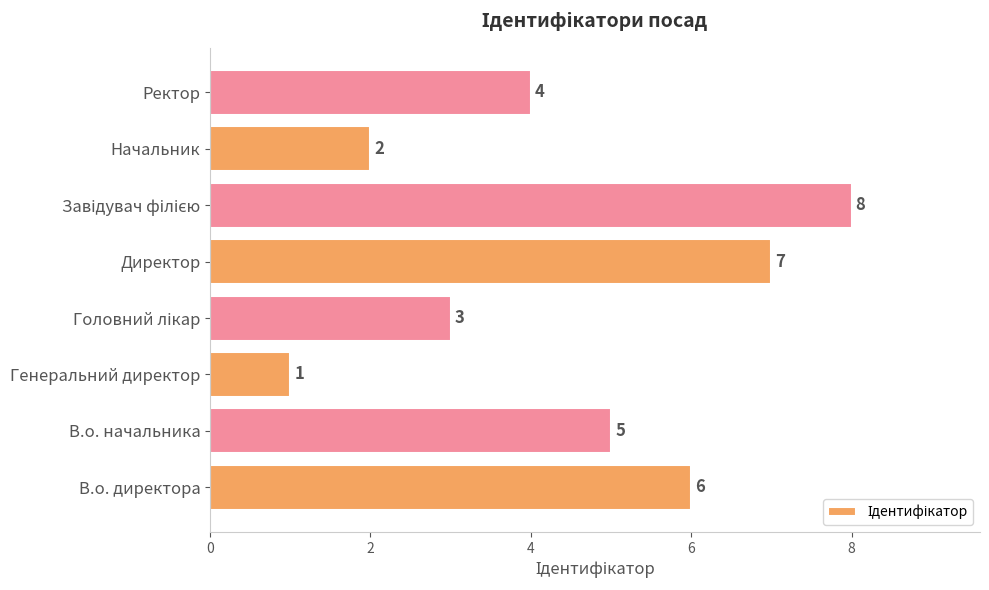

The chart shows a value of 0 at Начальник. True or false?

False